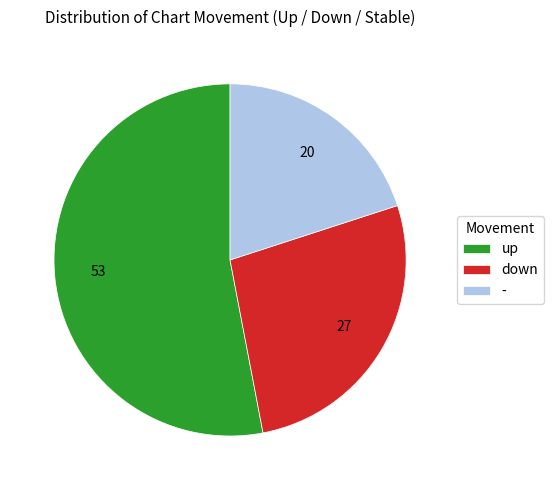

Rank the categories by value from lowest to highest.

-, down, up